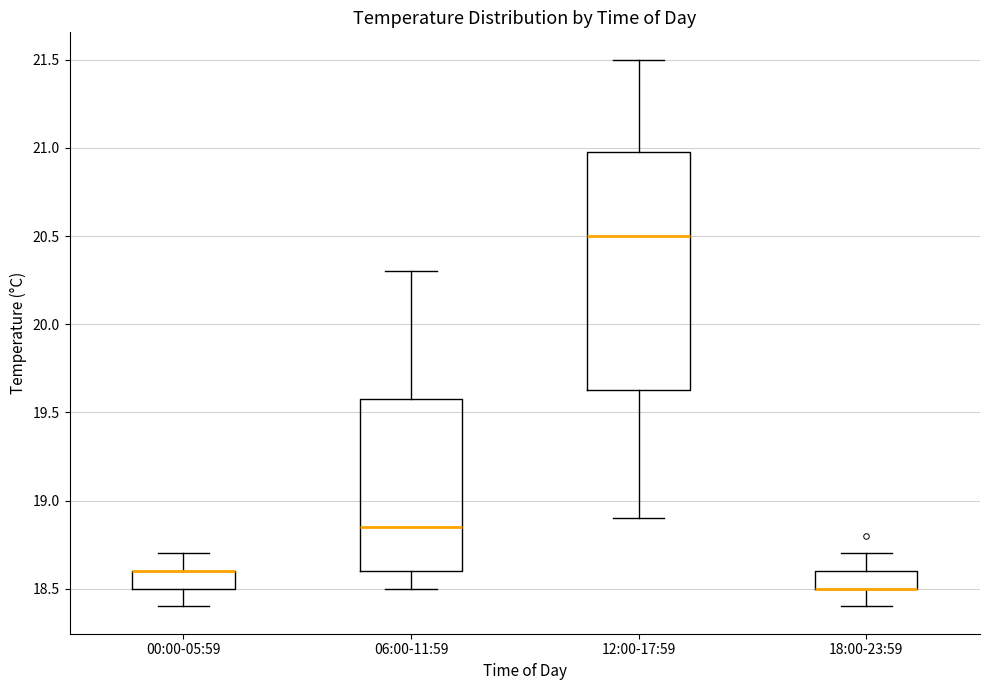

Where does the upper whisker of the box for 00:00-05:59 end on the y-axis? The values are not printed on the chart, so give them approximately, as read against the axis.

18.70